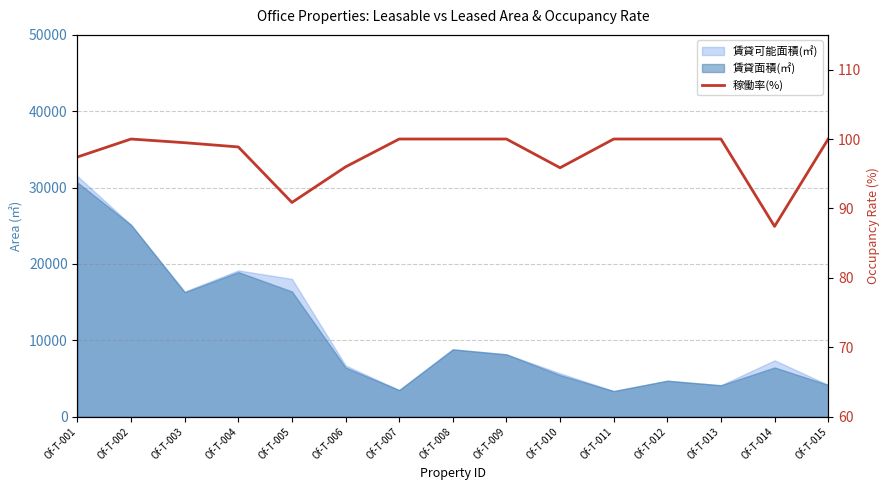

How many lines are shown in the chart?

1